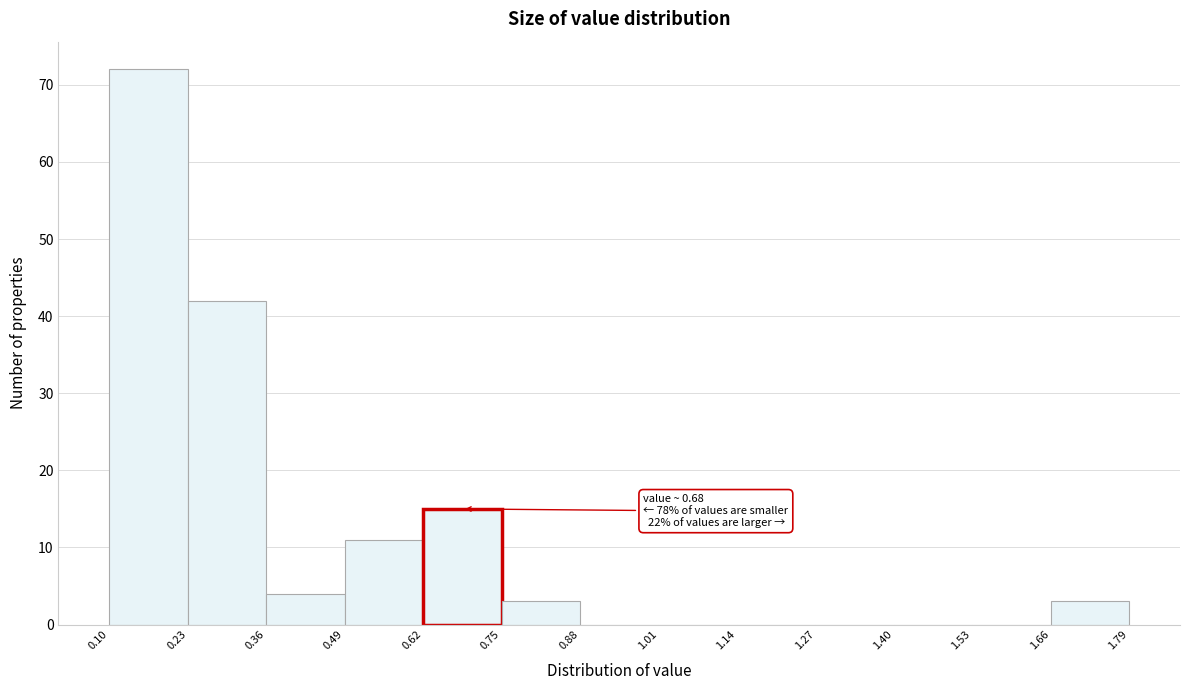

Over which range of the x-axis is the bar tallest?

0.10 to 0.23